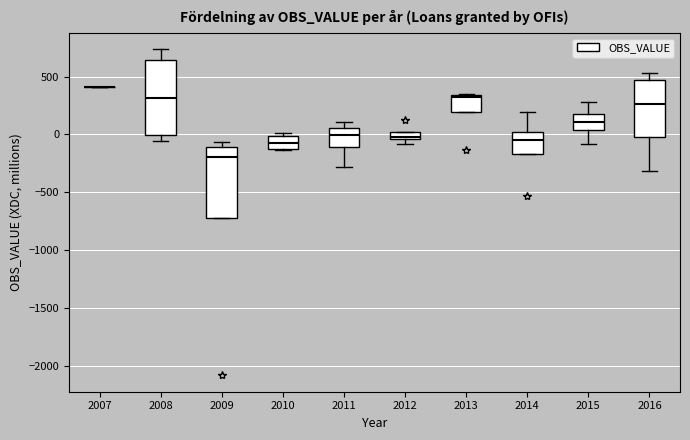

Where does the median line of the box at x = 2010 sit on the y-axis? The values are not printed on the chart, so give them approximately, as read against the axis.

-50